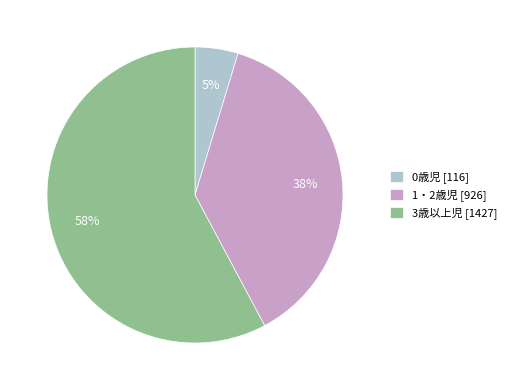

Is there any slice that represents more than half of the pie?

Yes